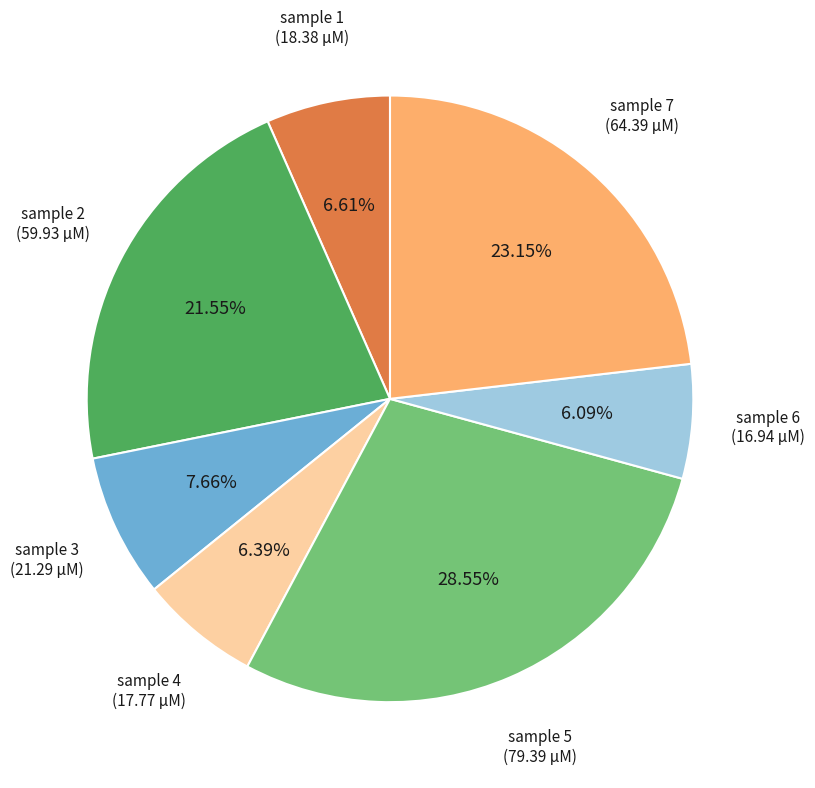

Do sample 3 and sample 2 together represent more than half of the pie?

No